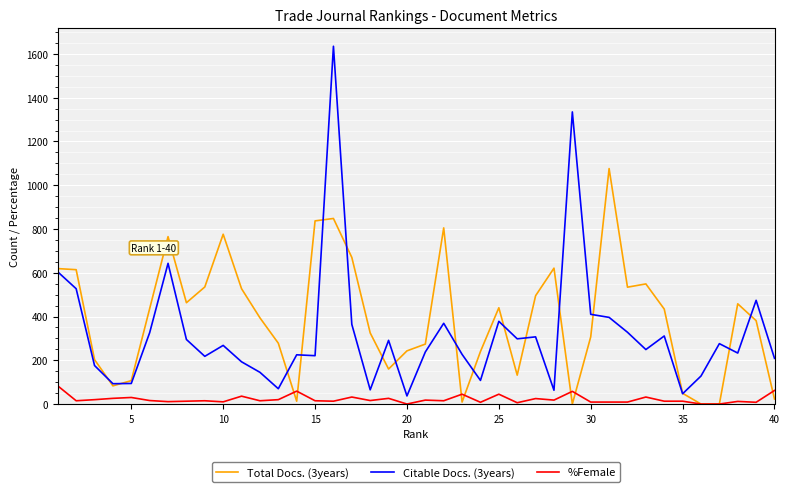

At how many categories does at least one series exceed 78?

39